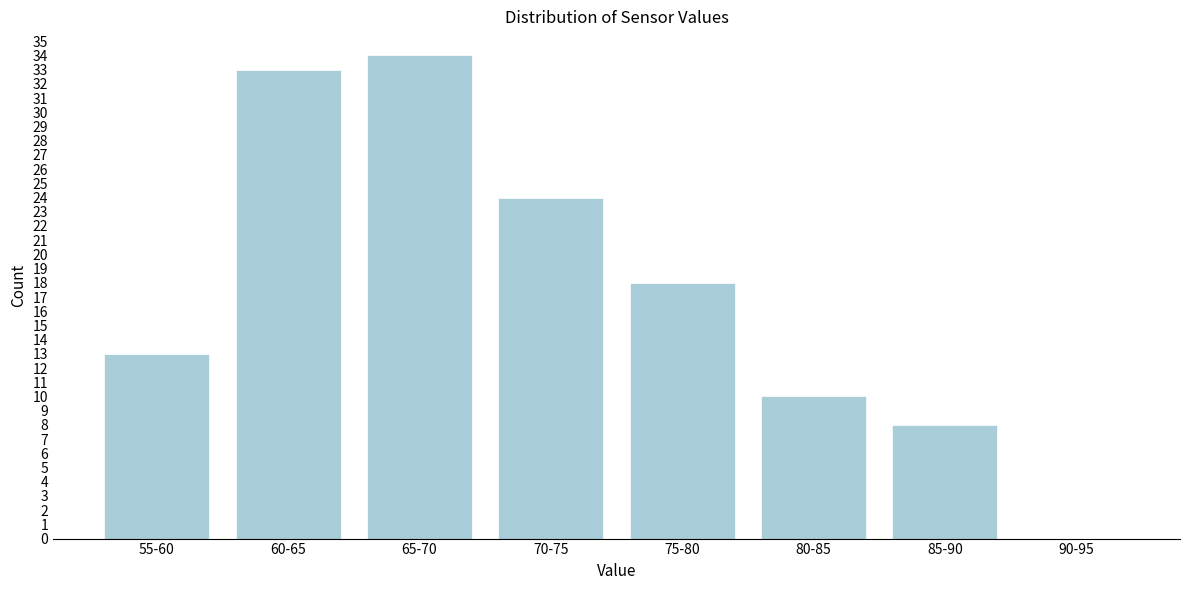

Reading left to right, list all the values displayed in this chart.

55-60=13	60-65=33	65-70=34	70-75=24	75-80=18	80-85=10	85-90=8	90-95=0